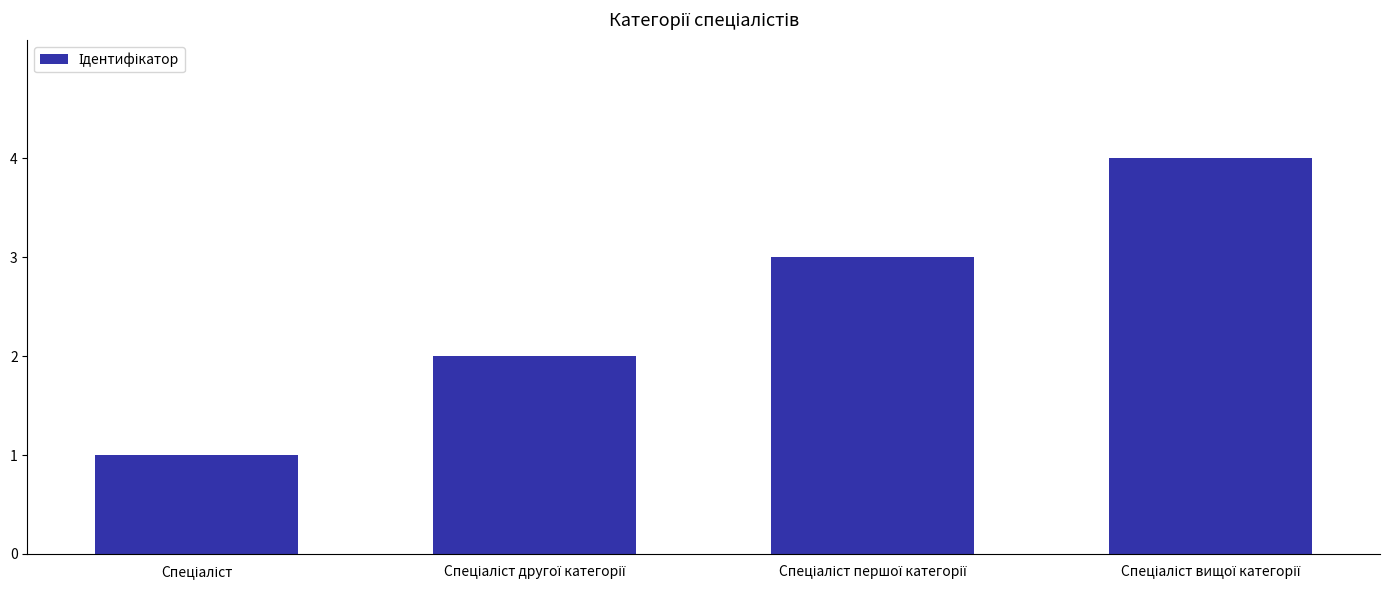

Count the number of categories in the chart.

4